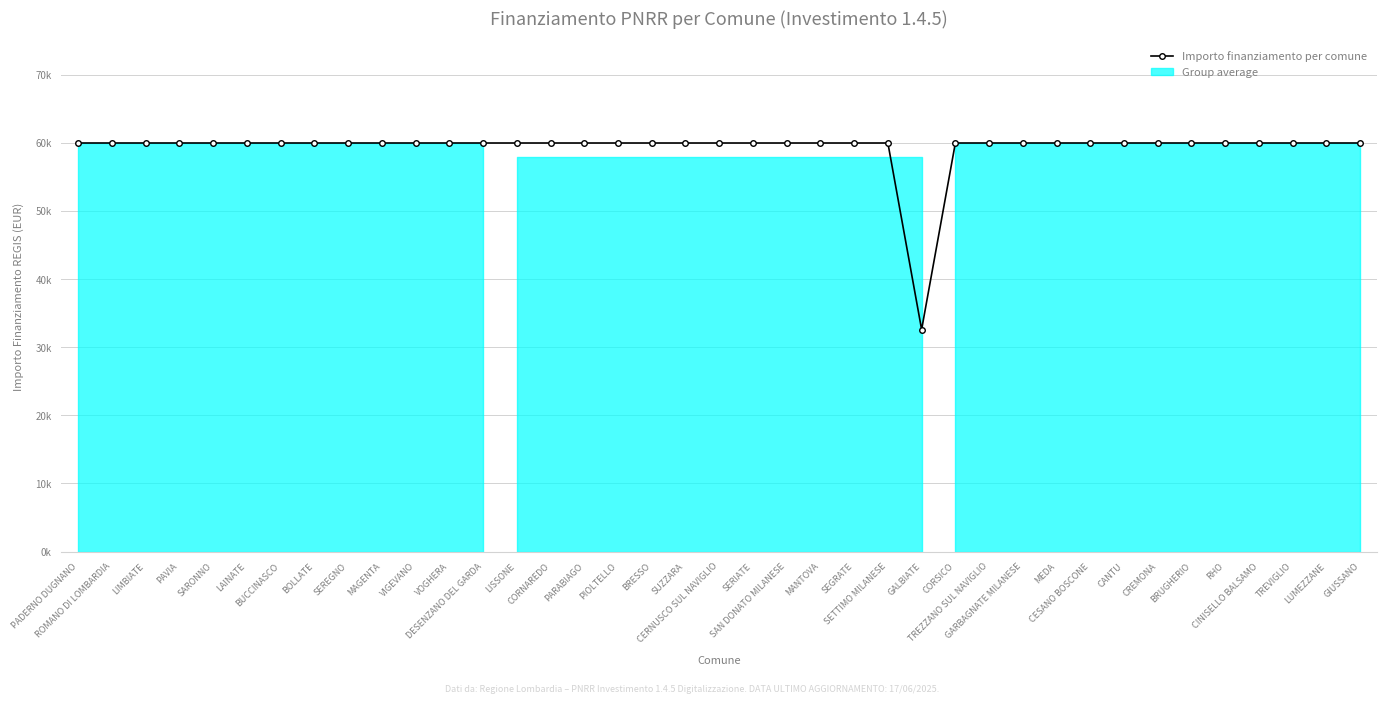

What is the difference between the maximum and minimum values?

27377